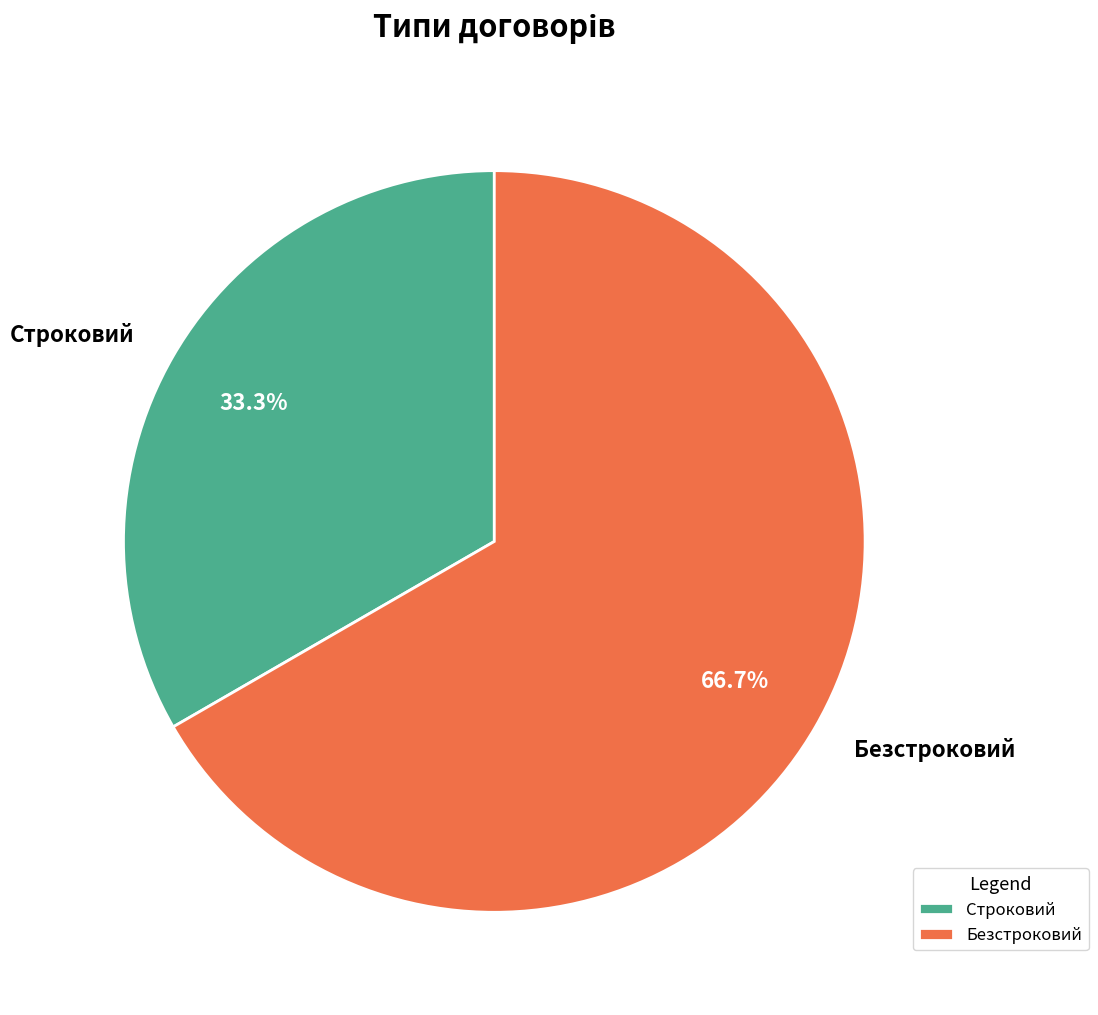

Which category accounts for the majority?

Безстроковий